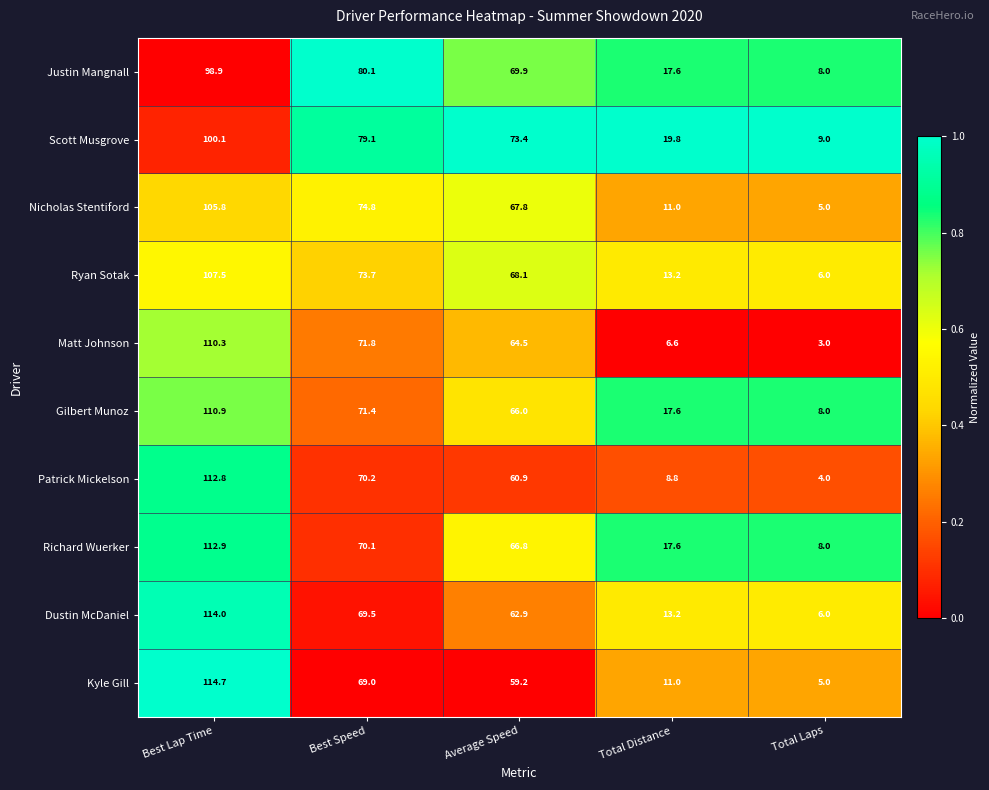

What is the average value of the Patrick Mickelson series?

51.3